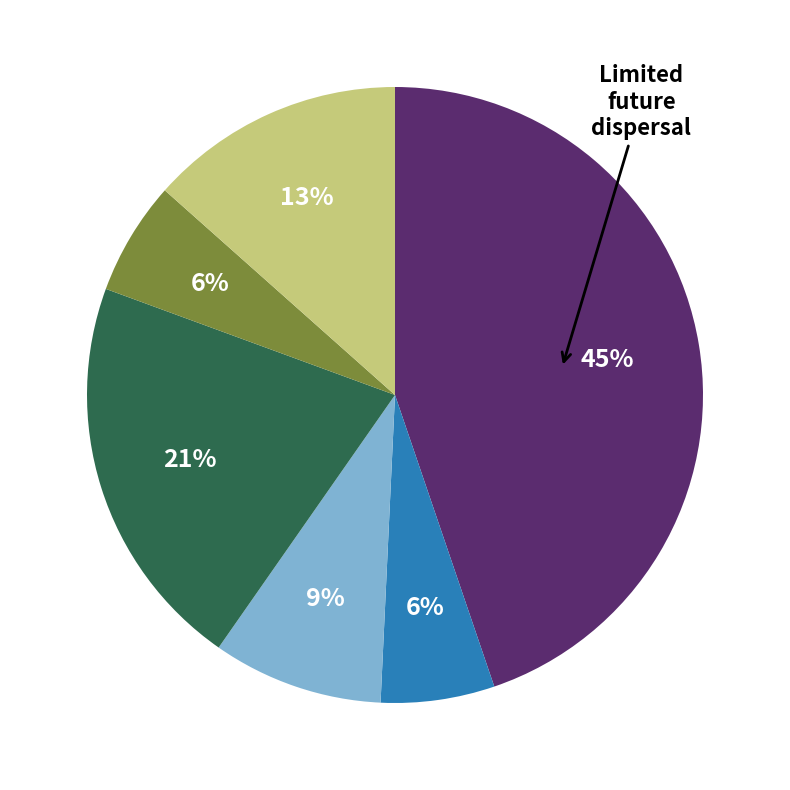

Is there a majority slice in this chart?

No